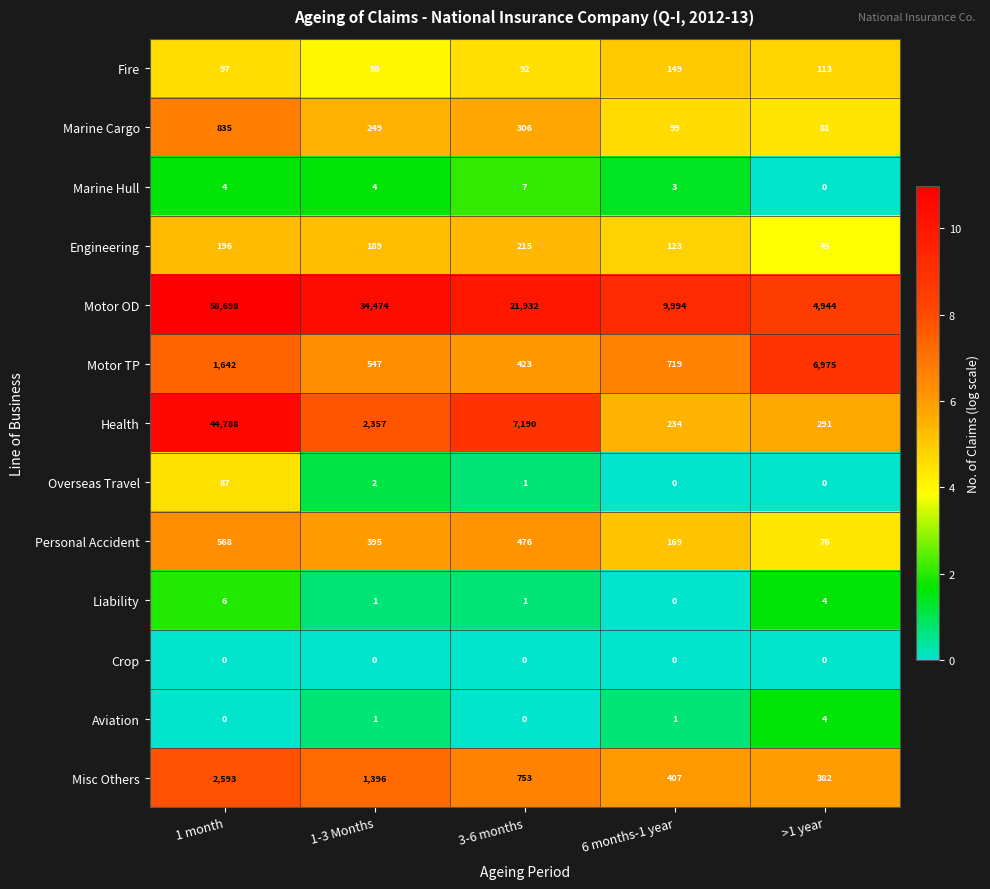

Which series has the largest range (max minus min)?

Motor OD